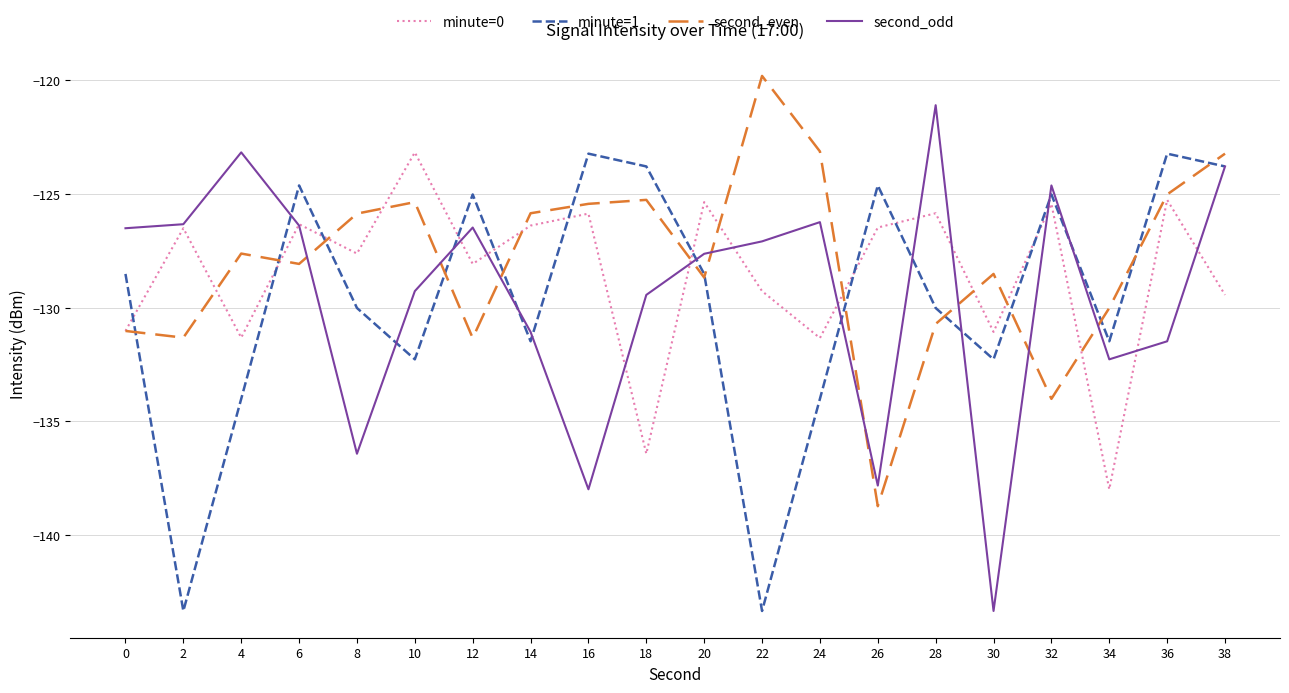

True or false: second_even has more than 1 interior local peaks.

True